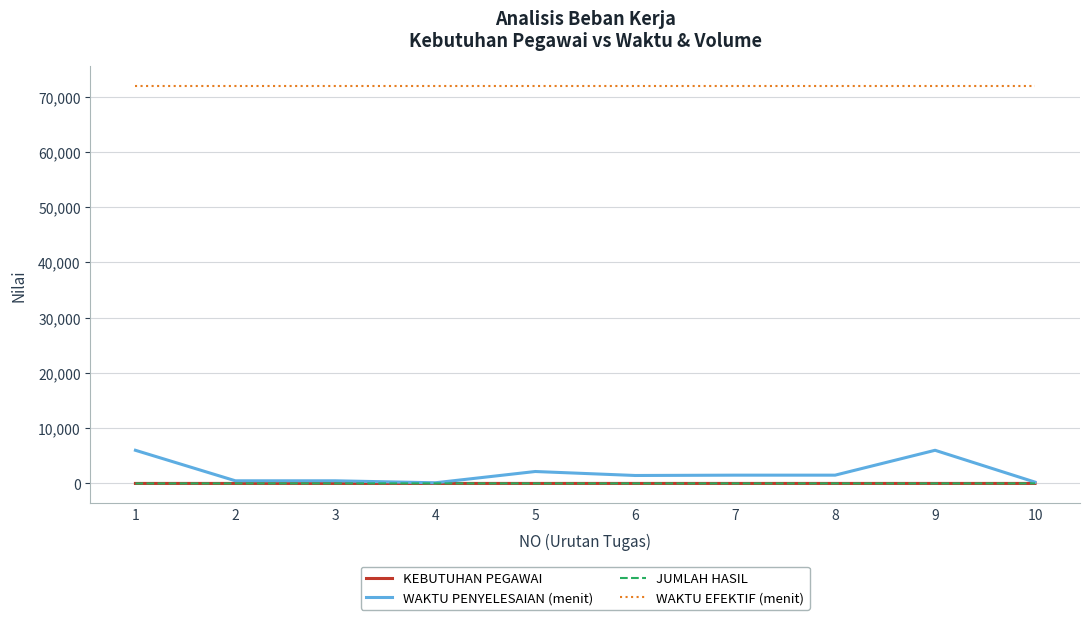

Between 4 and 9, which series saw the biggest shift?

WAKTU PENYELESAIAN (menit)